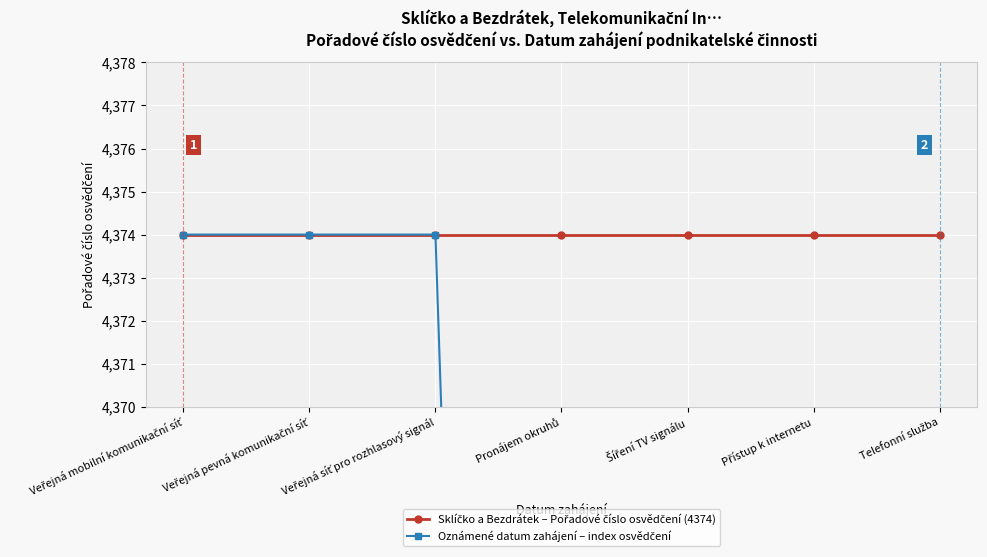

What are all the series names shown in the legend?

Sklíčko a Bezdrátek – Pořadové číslo osvědčení (4374), Oznámené datum zahájení – index osvědčení